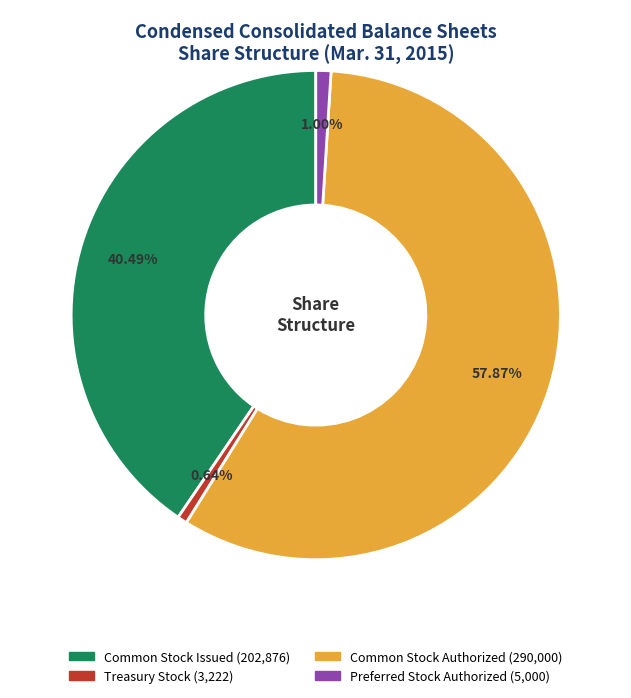

How many slices are in this pie chart?

4